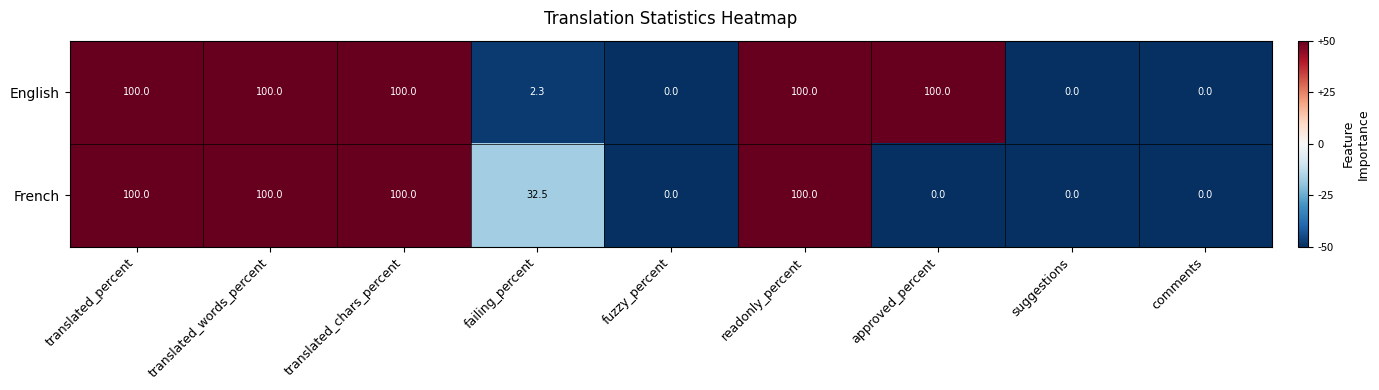

What is the highest value of the English series?

100.0